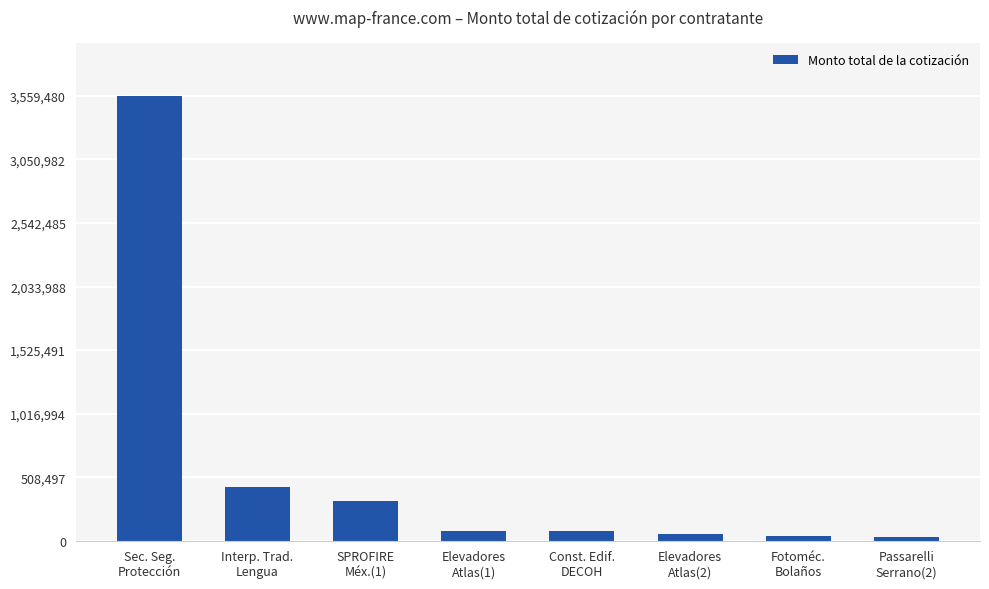

What is the label of the 4th bar from the right?

Const. Edif.
DECOH